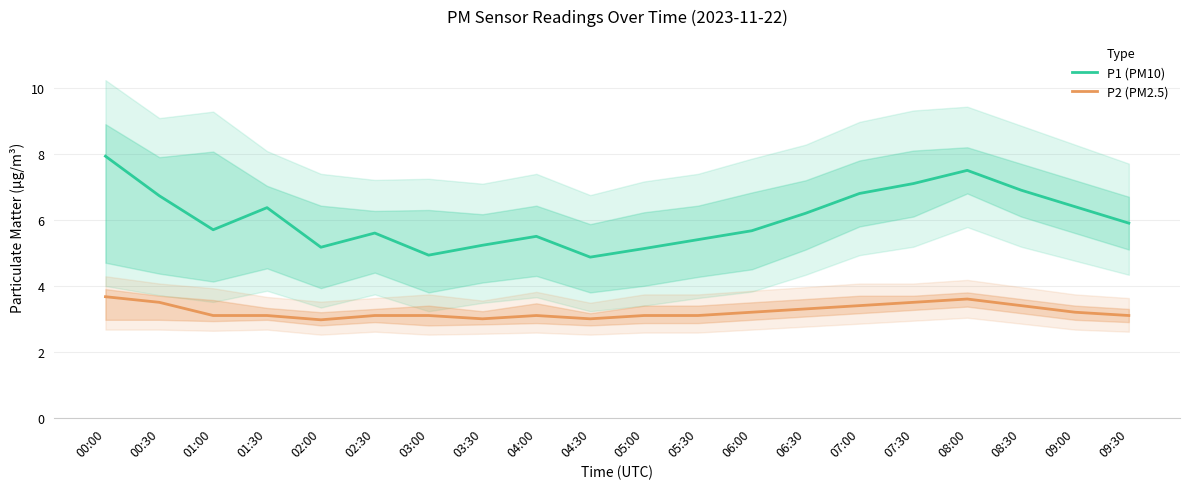

How many data points in P2 (PM2.5) are less than 3?

1